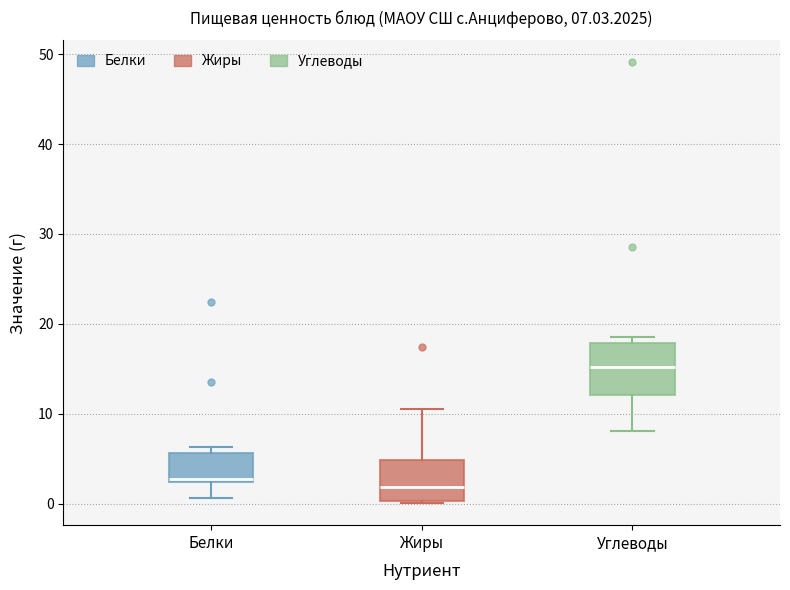

Comparing the boxes themselves (not the whiskers), which one is the tallest?

Углеводы